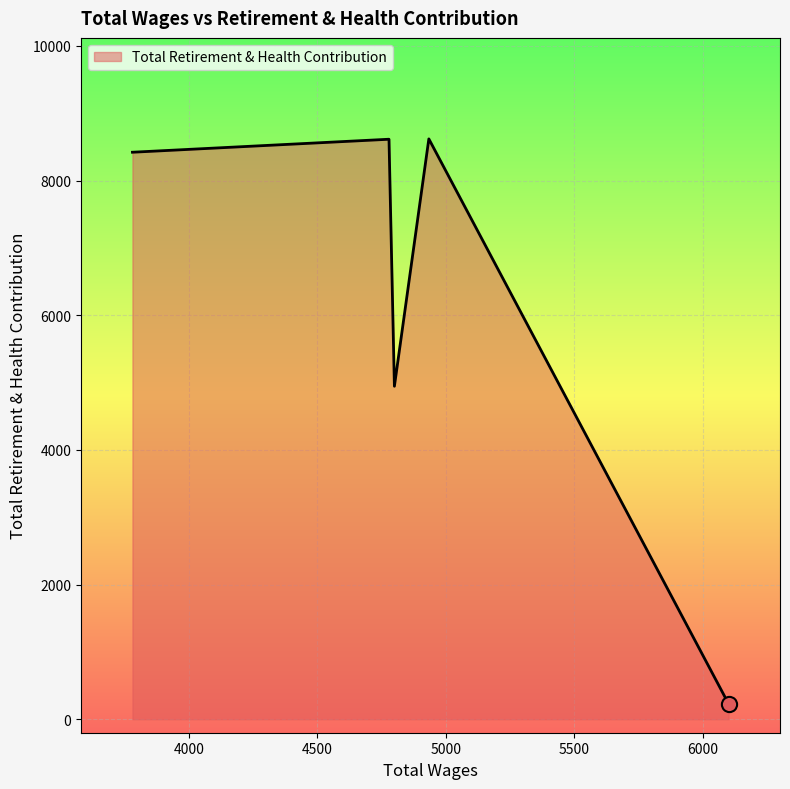

What is the minimum value shown in the chart?

229